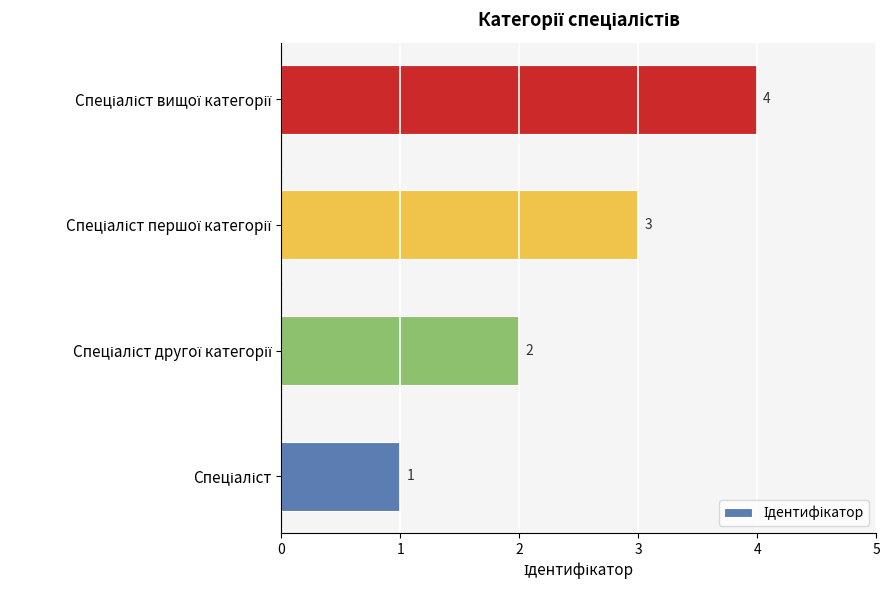

Are the bars grouped side by side (vs. stacked)?

No